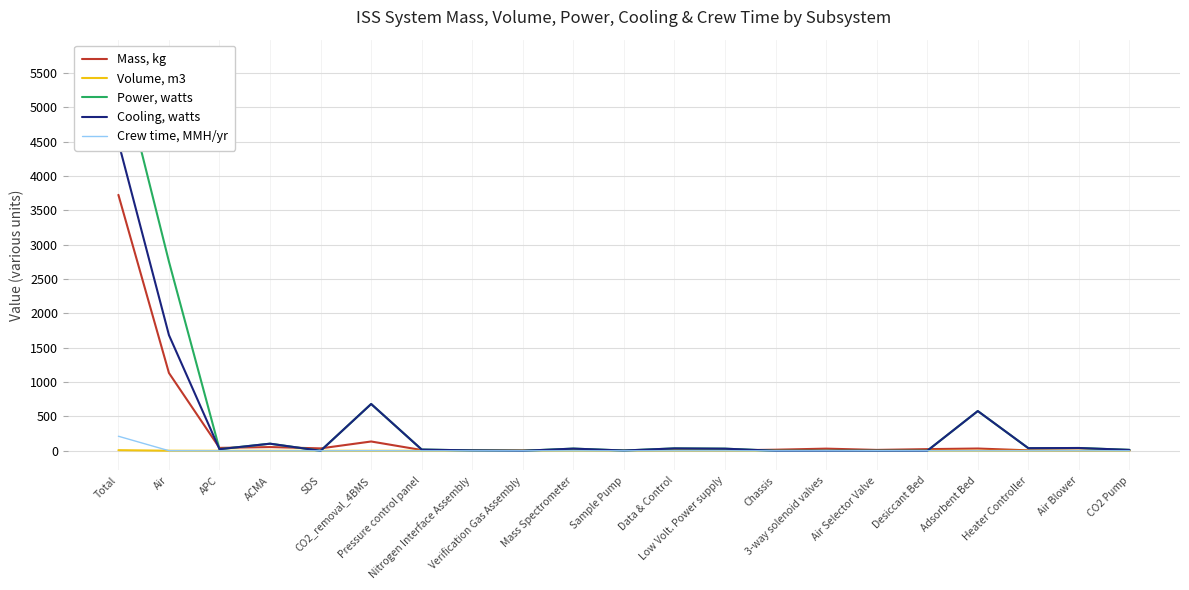

Rank the series at CO2 Pump from lowest to highest value.

Volume, m3, Crew time, MMH/yr, Mass, kg, Power, watts, Cooling, watts